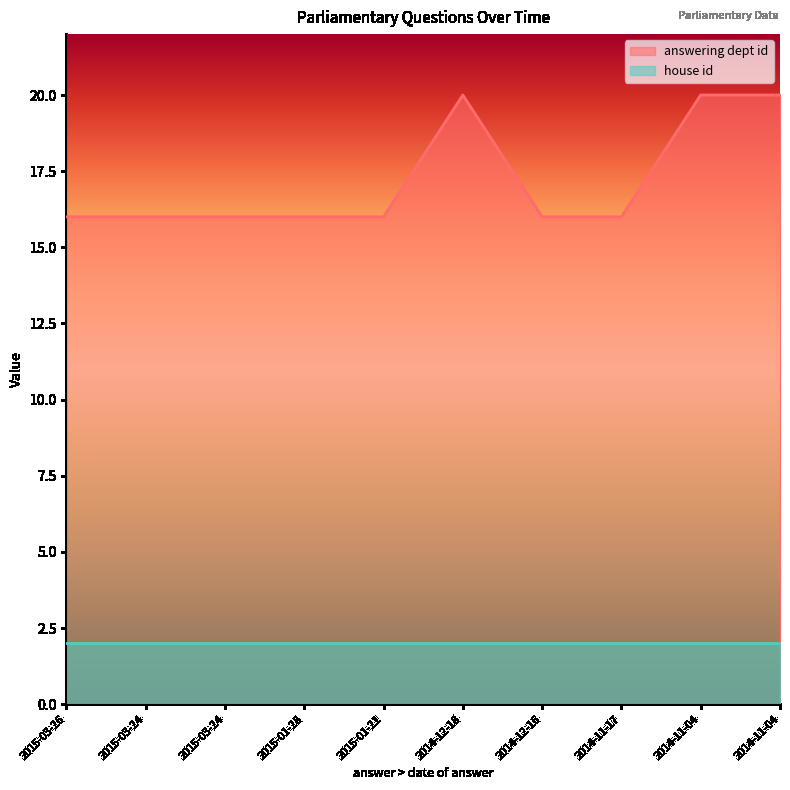

What is the label of the 5th point from the right?

2014-12-18